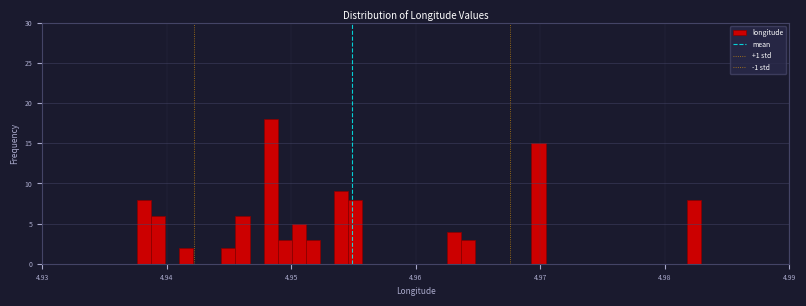

Around what value on the x-axis is the tallest bar? Give the approximate position of its centre, as read against the axis.

4.948